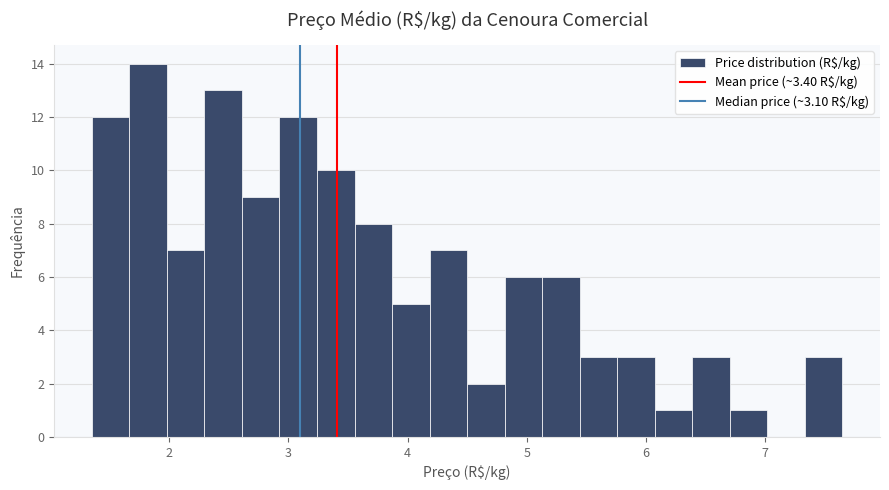

Around what value on the x-axis is the tallest bar? Give the approximate position of its centre, as read against the axis.

1.8